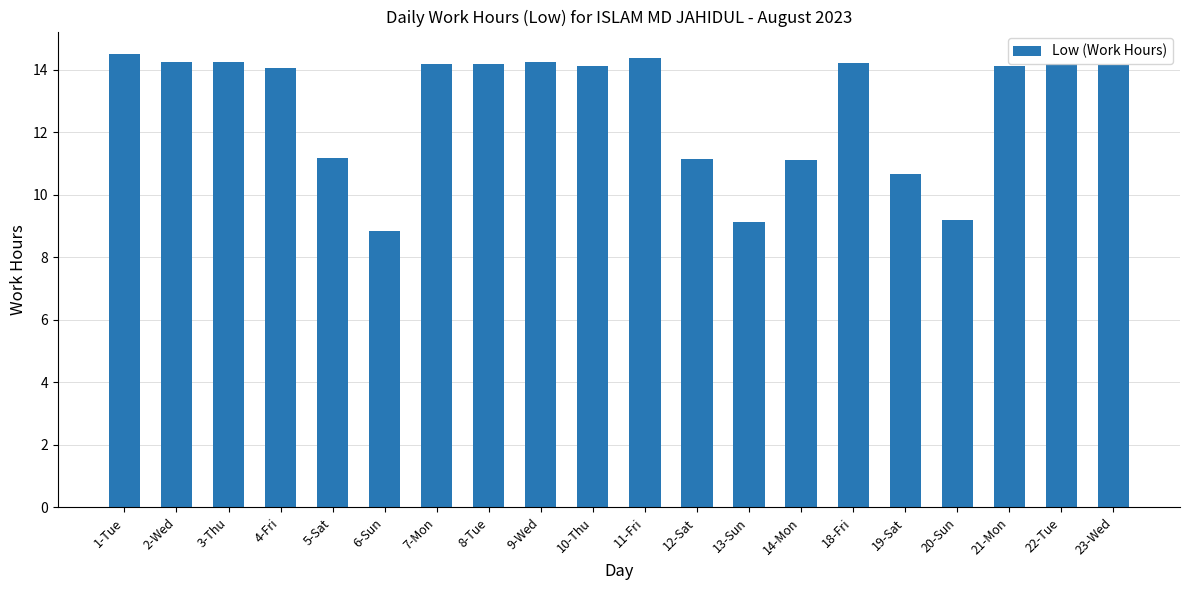

What is the value of the 16th bar from the left?

10.7